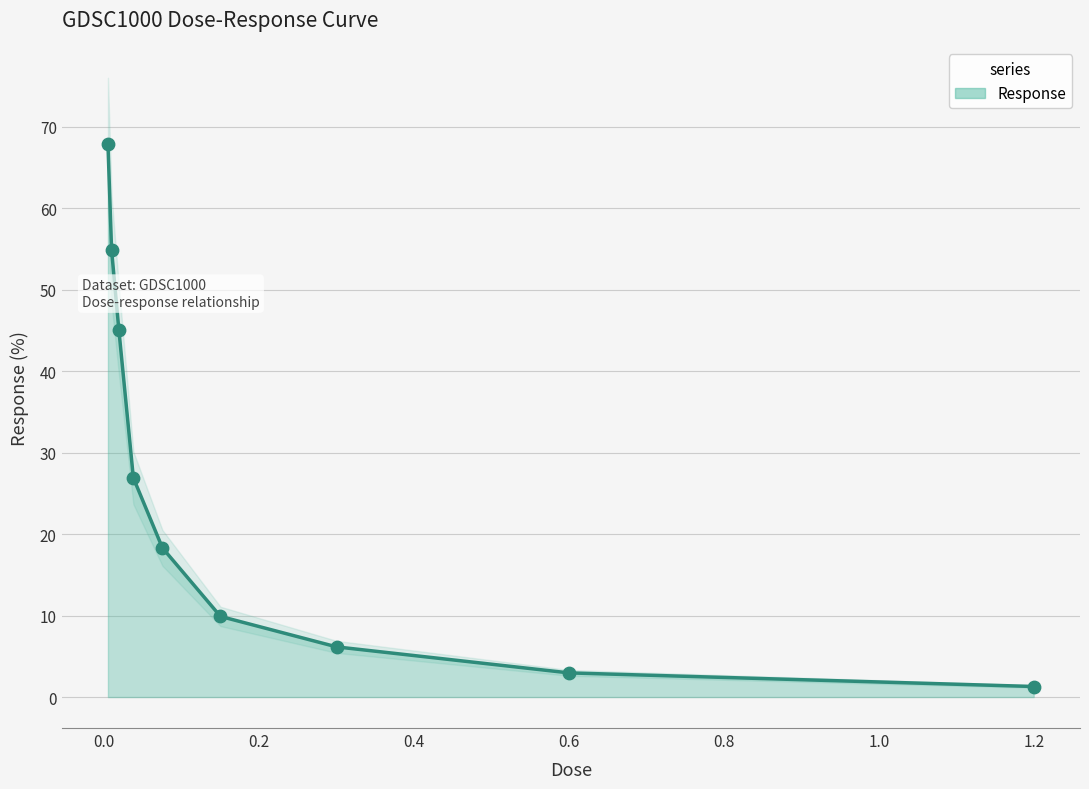

Between 0.3 and 0.01875, which is larger?

0.01875